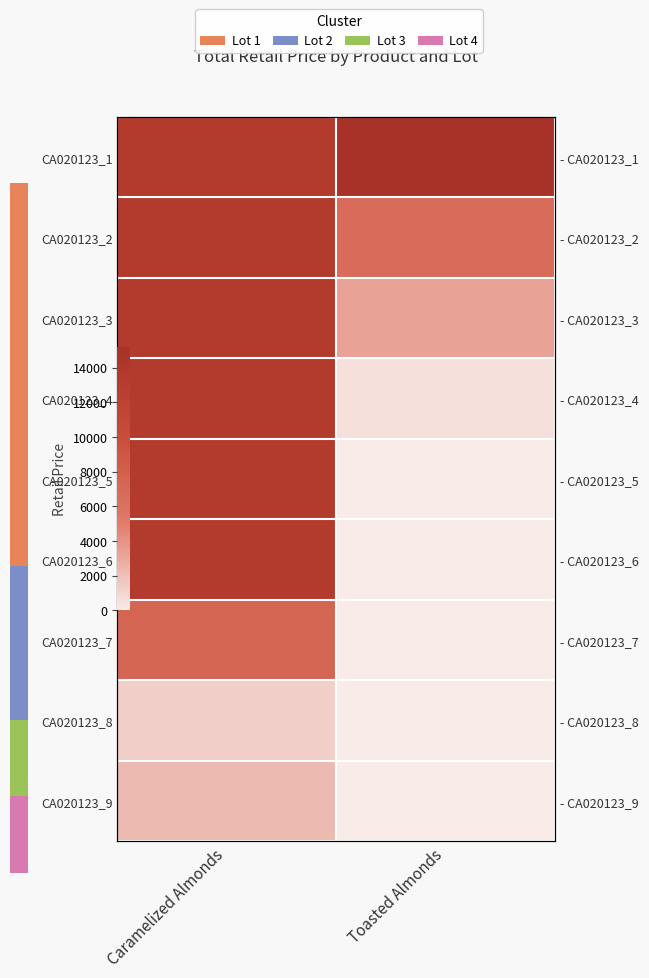

How many data points in CA020123_3 are less than 13351?

1